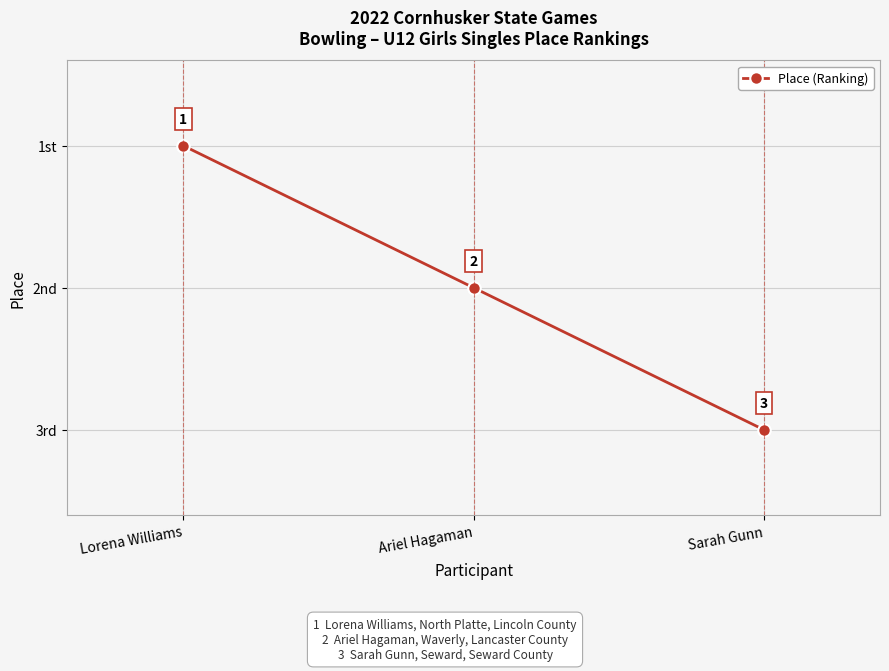

List the labels in order of value, smallest first.

Lorena Williams, Ariel Hagaman, Sarah Gunn